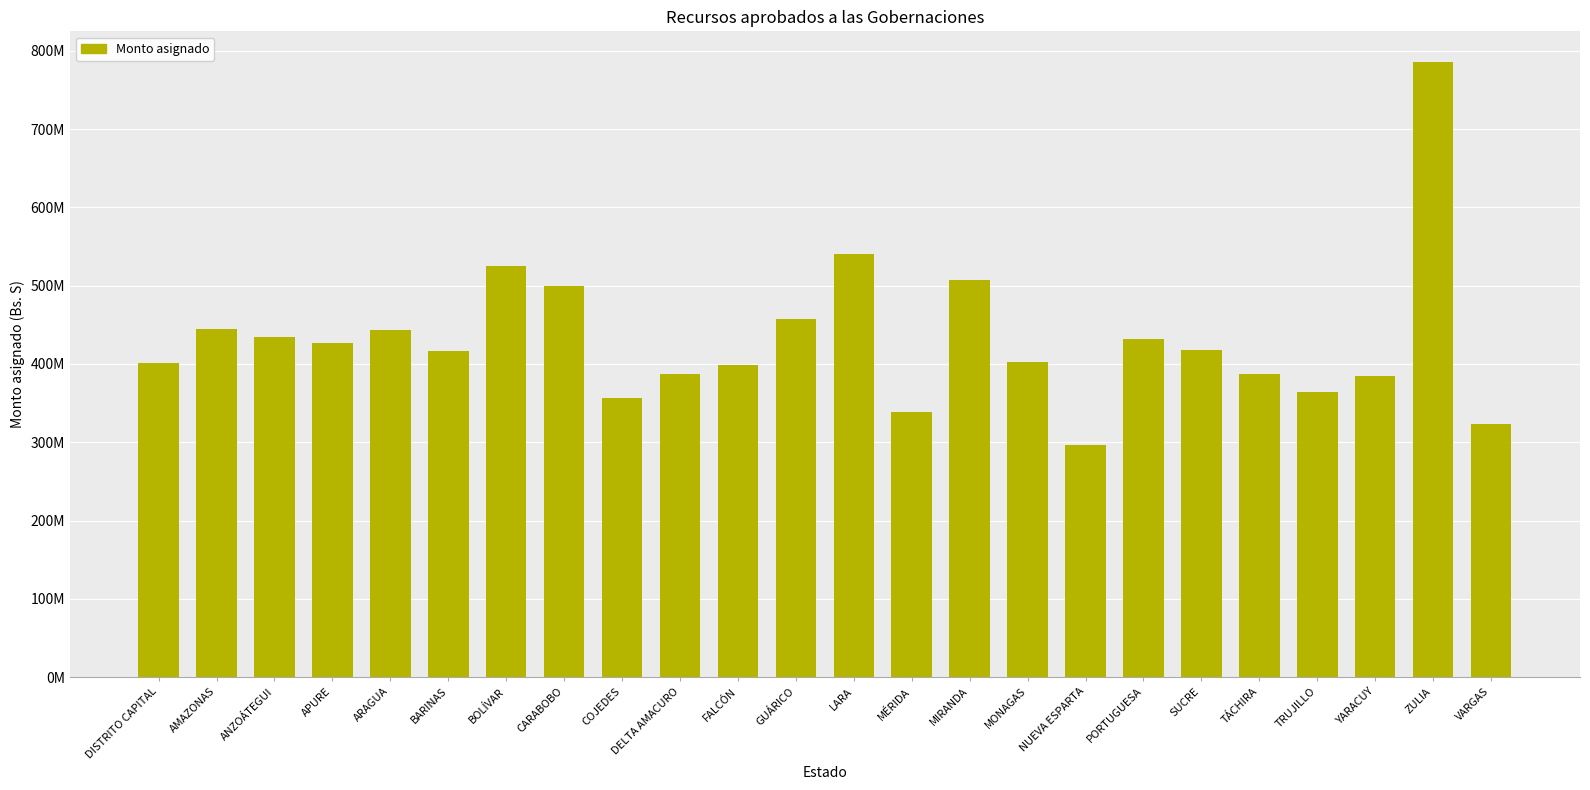

Does the chart contain any negative values?

No